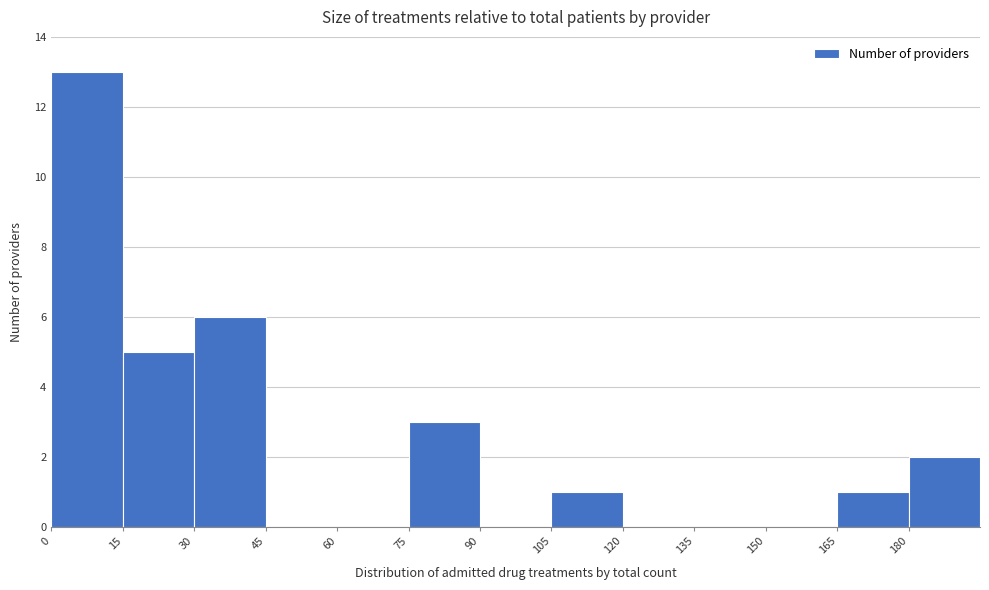

Reading left to right, transcribe this chart: for each bar, give the range it covers on the x-axis and its height. Neither the bar edges nor the heights are printed on the chart, so give them approximately, as read against the axes.

0 to 15: 13
15 to 30: 5
30 to 45: 6
45 to 60: 0
60 to 75: 0
75 to 90: 3
90 to 105: 0
105 to 120: 1
120 to 135: 0
135 to 150: 0
150 to 165: 0
165 to 180: 1
180 to 195: 2